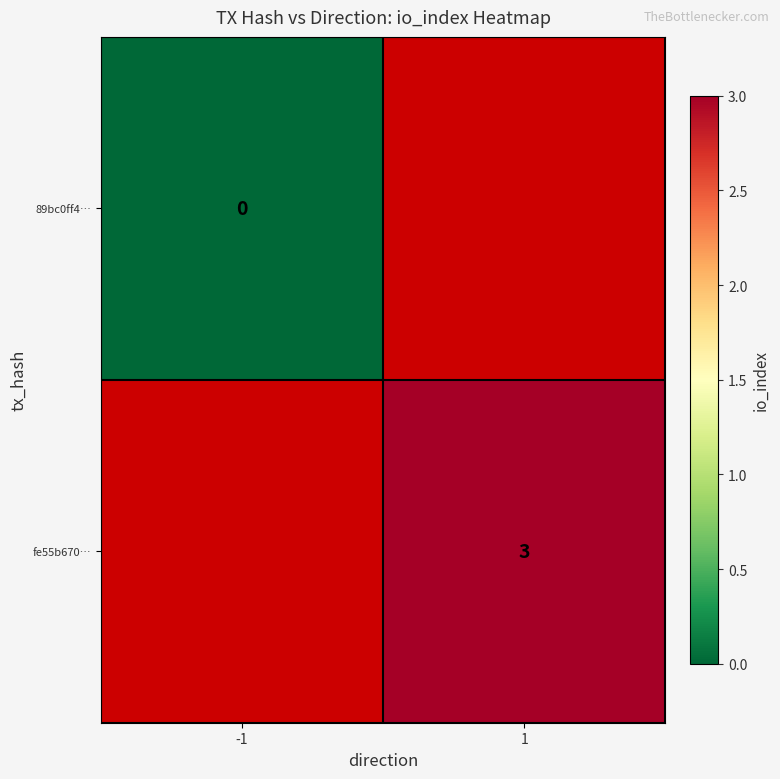

At how many categories does at least one series exceed 1?

1